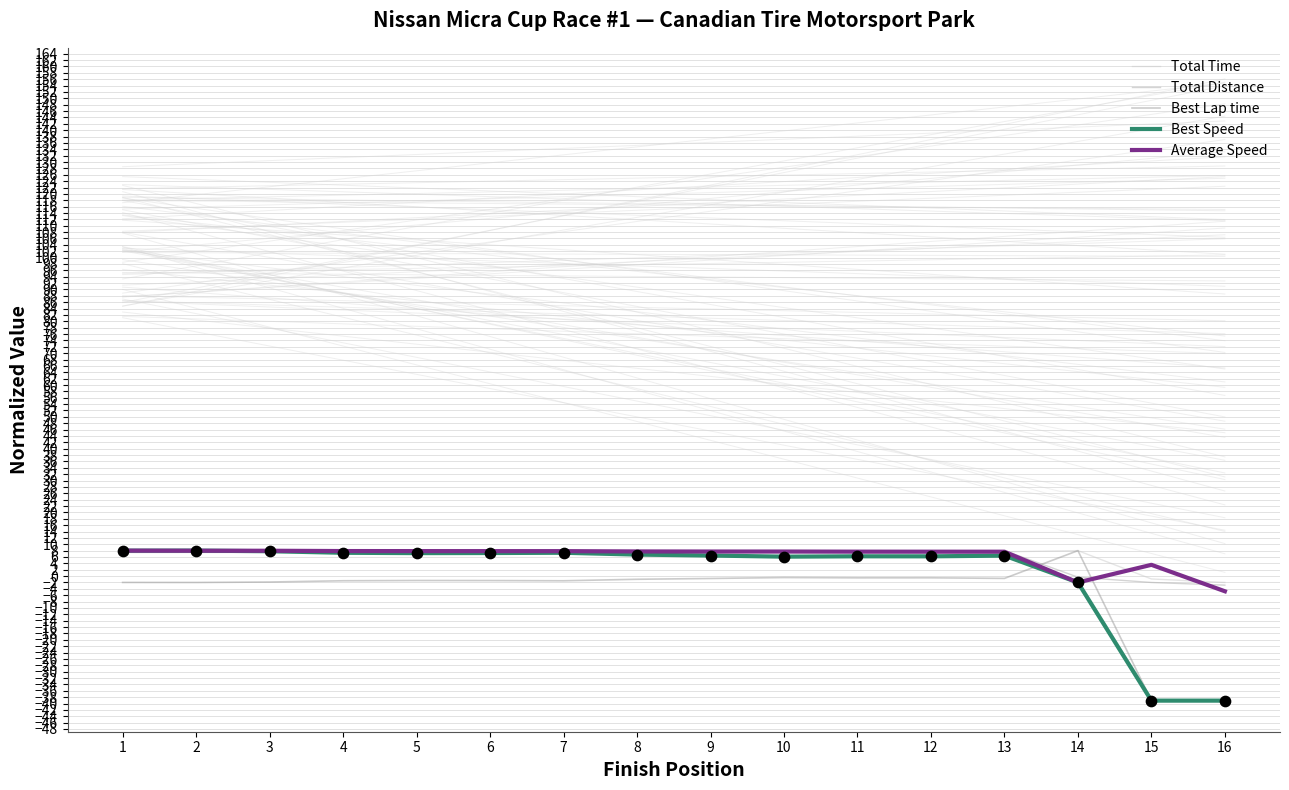

At which category is the sum across all series the highest?

1